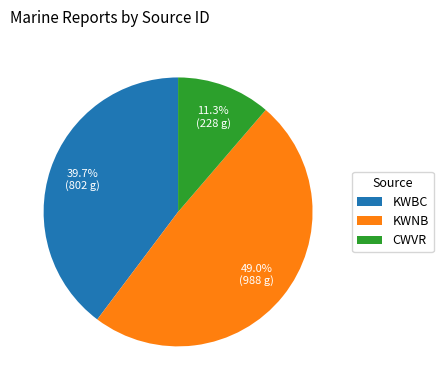

Rank the categories by value from highest to lowest.

KWNB, KWBC, CWVR